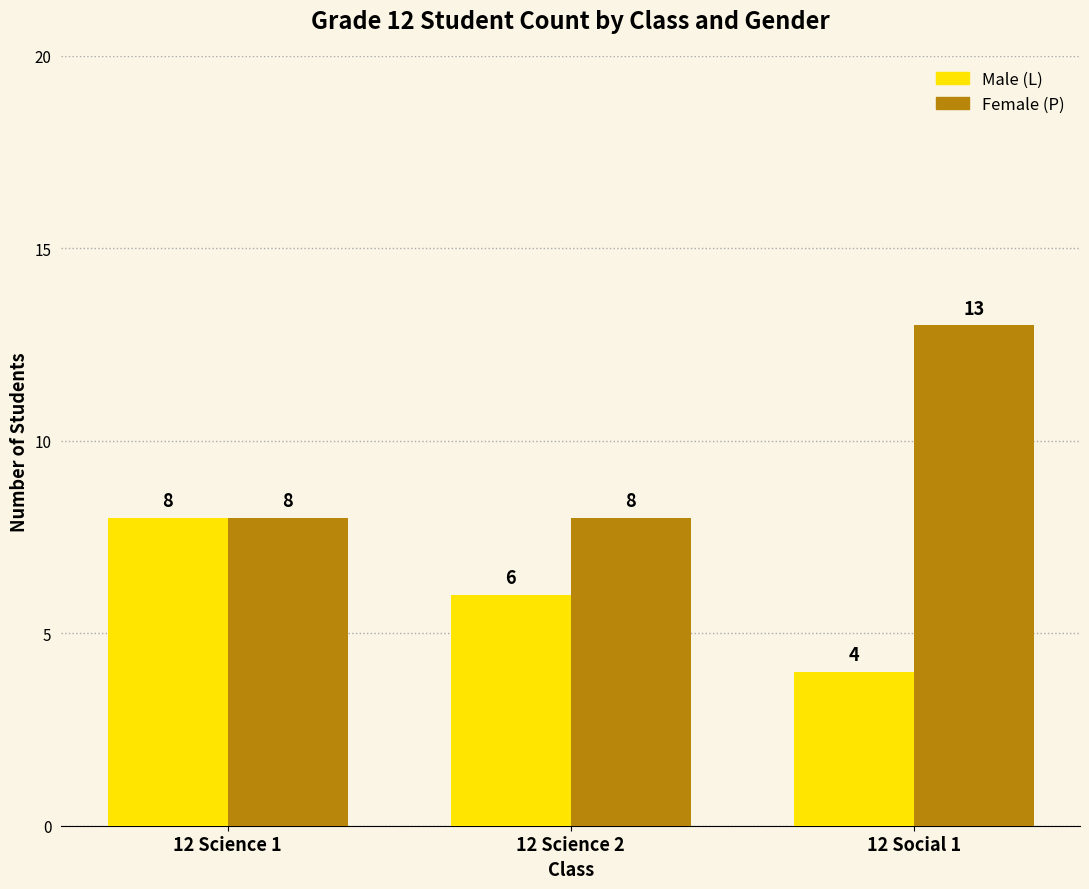

Which series changed the most between 12 Science 1 and 12 Social 1?

Female (P)